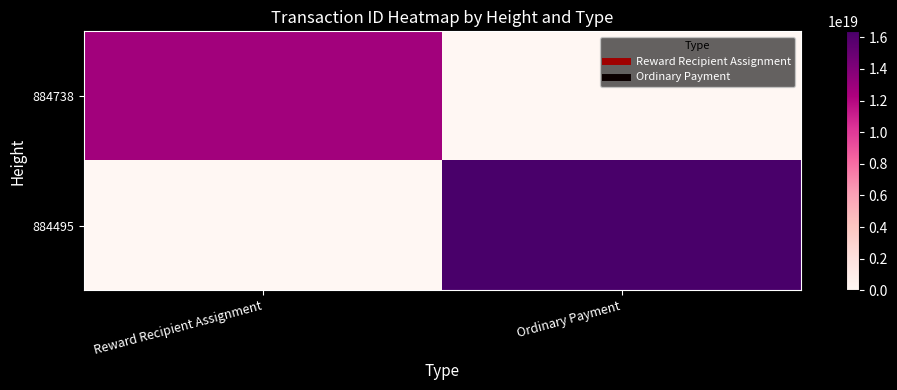

At how many categories does at least one series exceed 9821596960588265472?

2